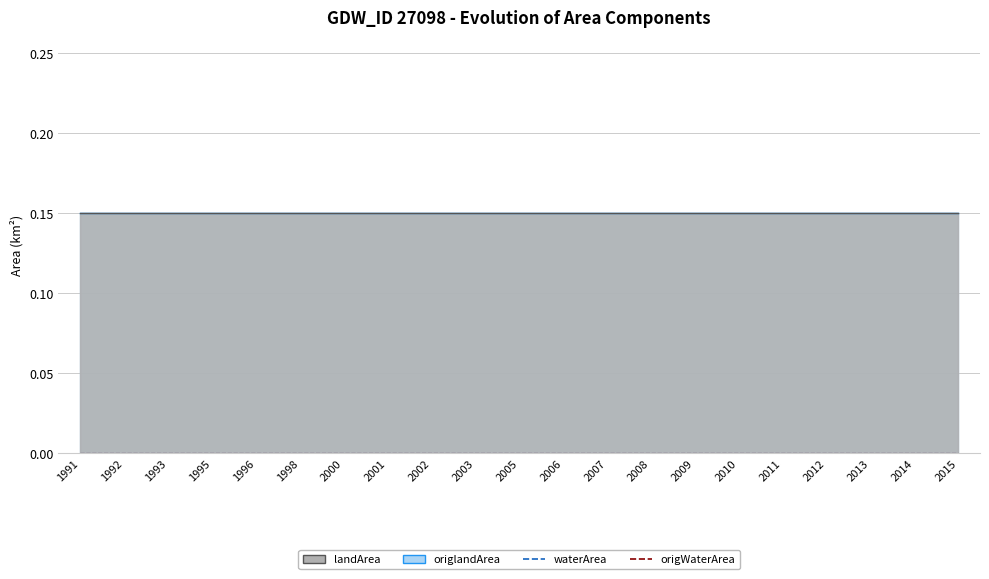

What is the total value across all series at 2000?

0.3